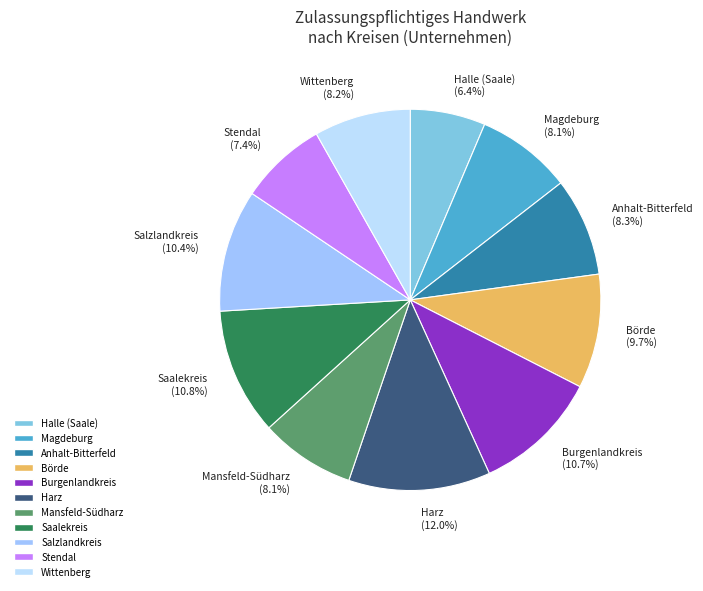

To the nearest percent, what is the average slice percentage?

9%